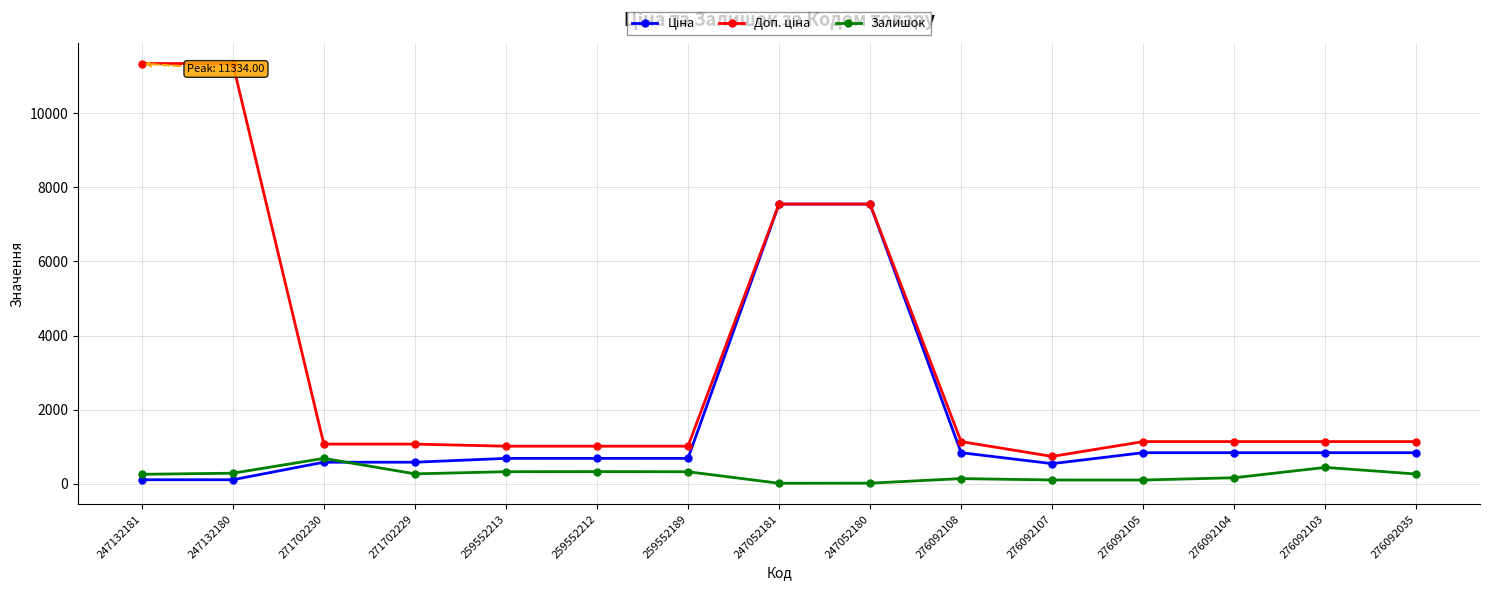

What is the maximum value shown in the chart?

11334.0